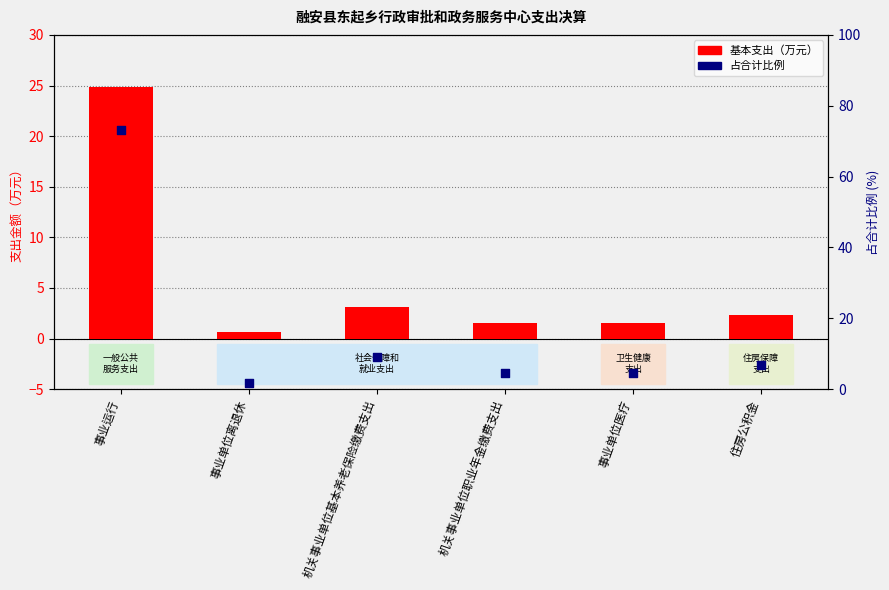

Which series reaches the minimum Y coordinate?

basic expenditure